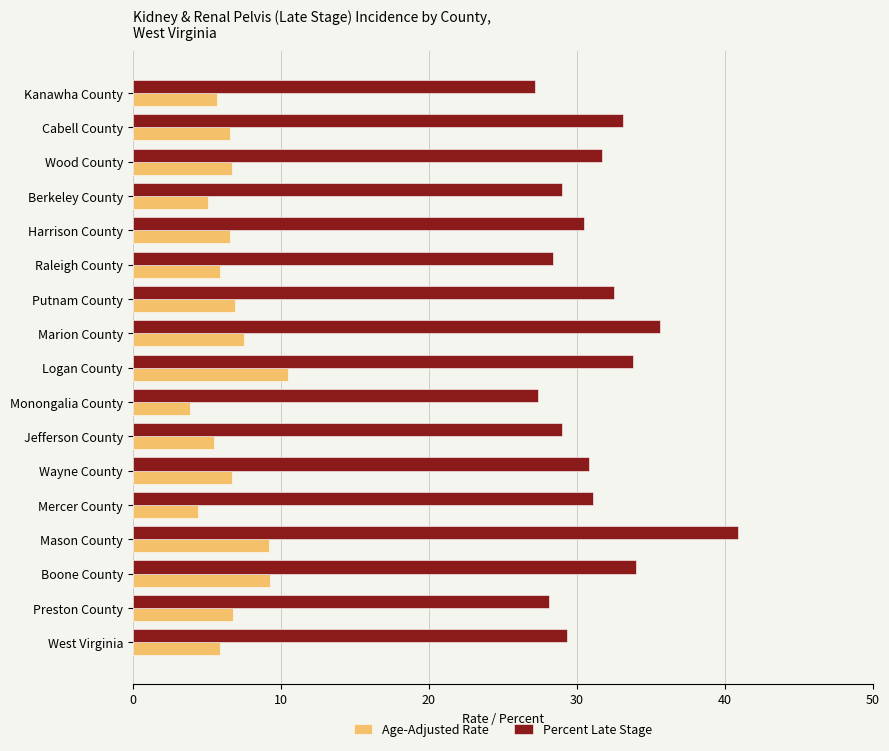

How many data points does each series have?

17